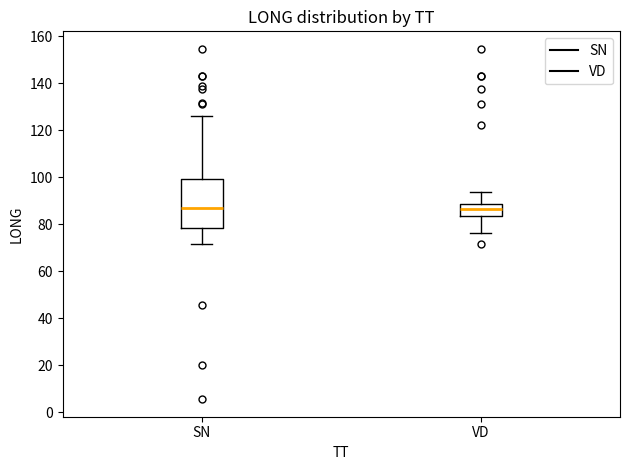

Reading left to right, transcribe this box plot: for each box, give where its median line is, the range the box spans, and where its two whiskers end, as read against the y-axis. The values are not printed on the chart, so give them approximately, as read against the axis.

SN: median 88, box 78 to 100, whiskers 72 to 126
VD: median 86, box 84 to 88, whiskers 76 to 94